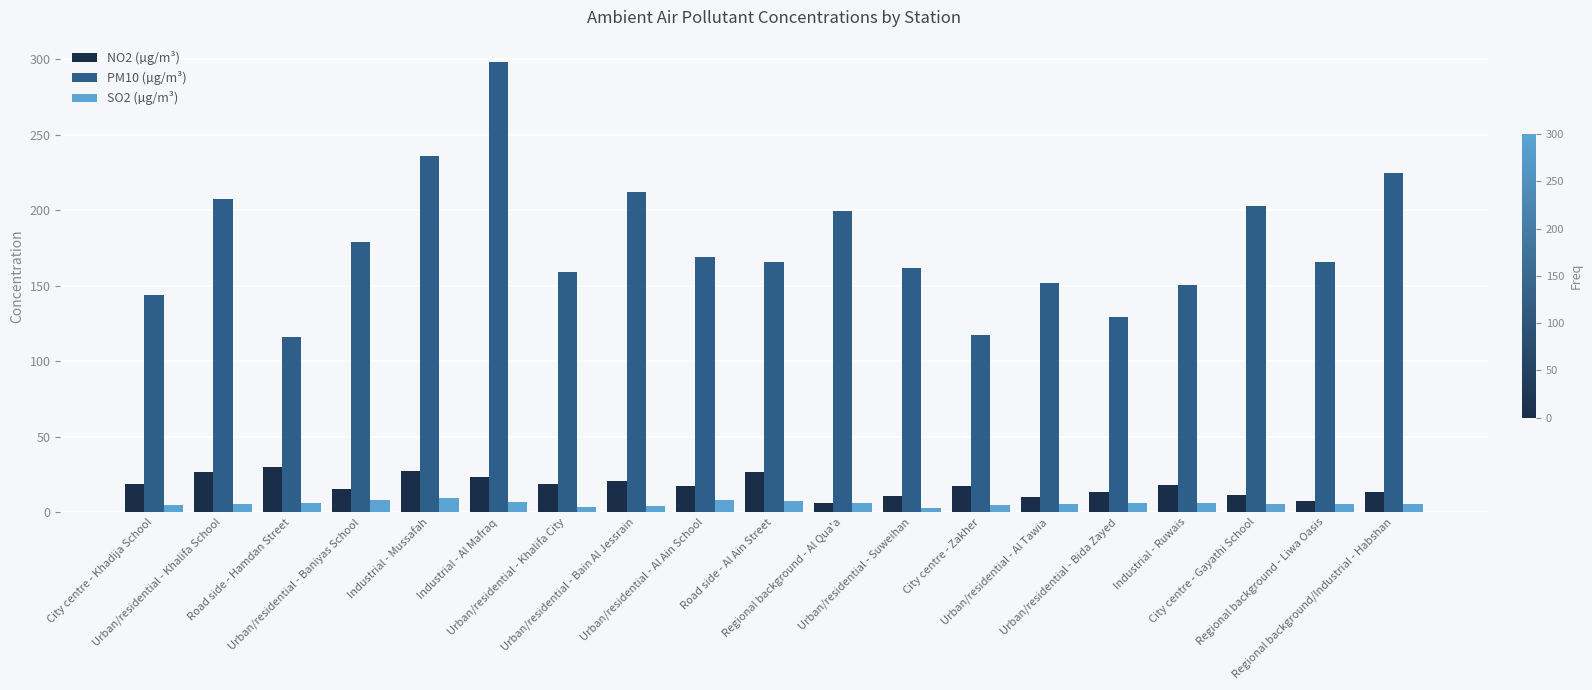

Which series has the largest total across all categories?

PM10 (µg/m³)